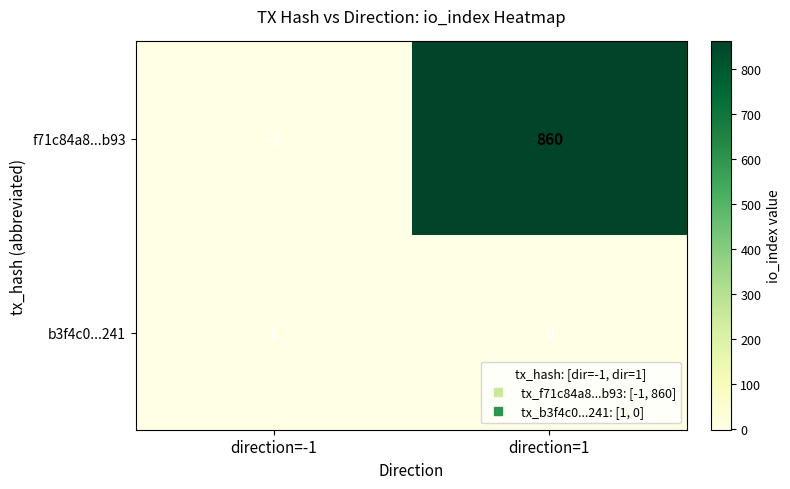

Which series has the largest total across all categories?

f71c84a8...b93